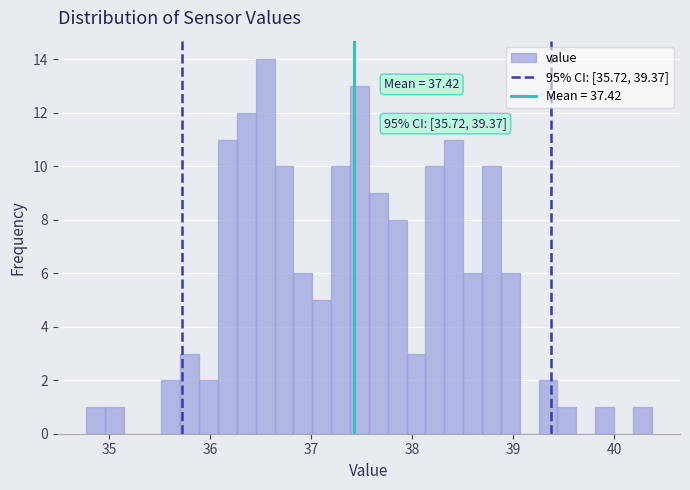

Around what value on the x-axis is the tallest bar? Give the approximate position of its centre, as read against the axis.

36.5